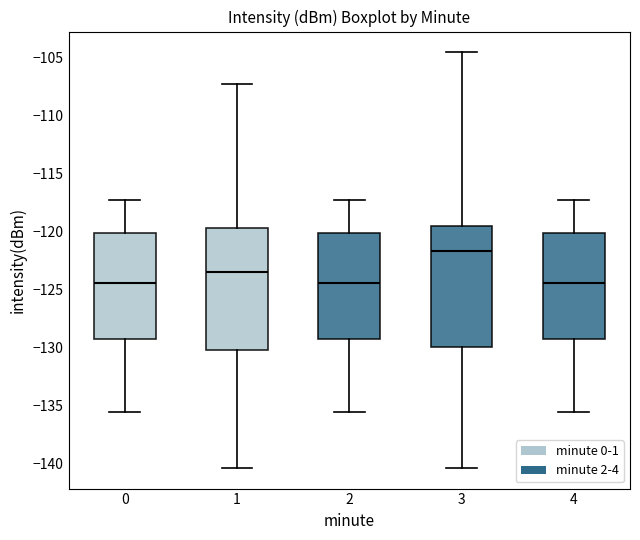

Where does the median line of the box at x = 2 sit on the y-axis? The values are not printed on the chart, so give them approximately, as read against the axis.

-124.5